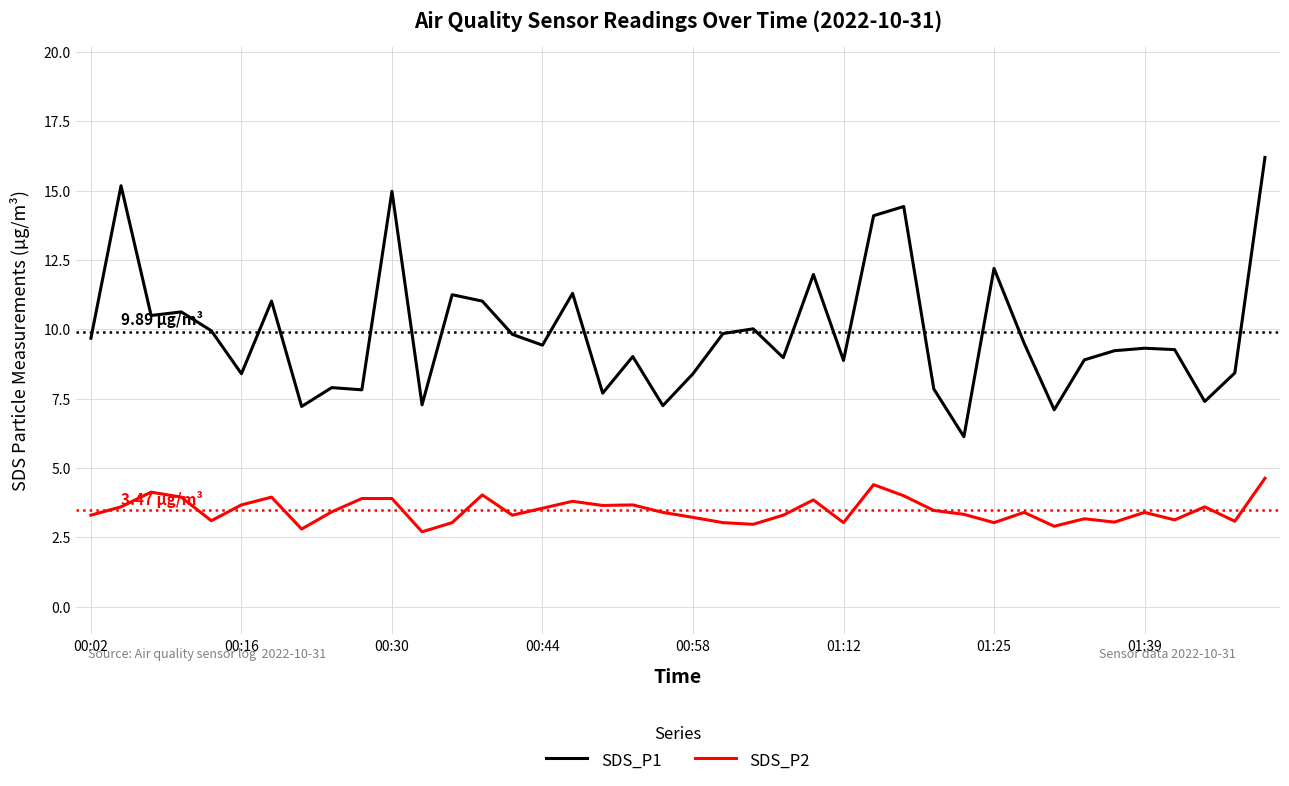

List the series in order of their peak value, highest first.

SDS_P1, SDS_P2